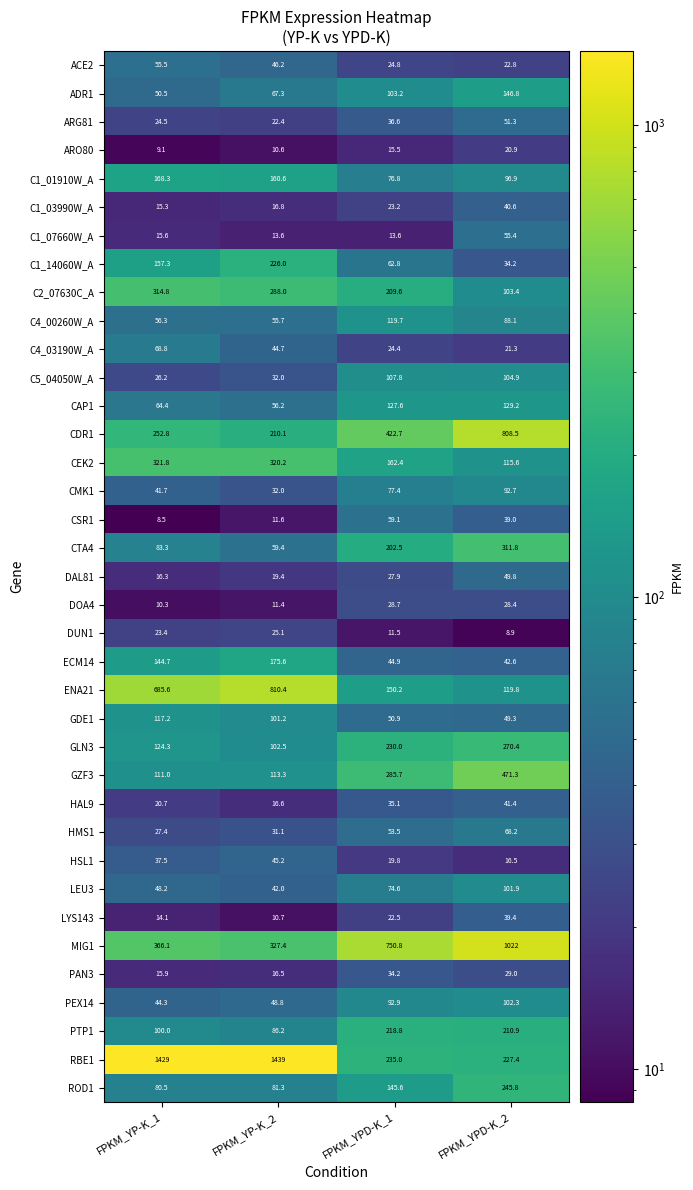

Is it true that ENA21 equals 1316.0 at FPKM_YP-K_2?

False